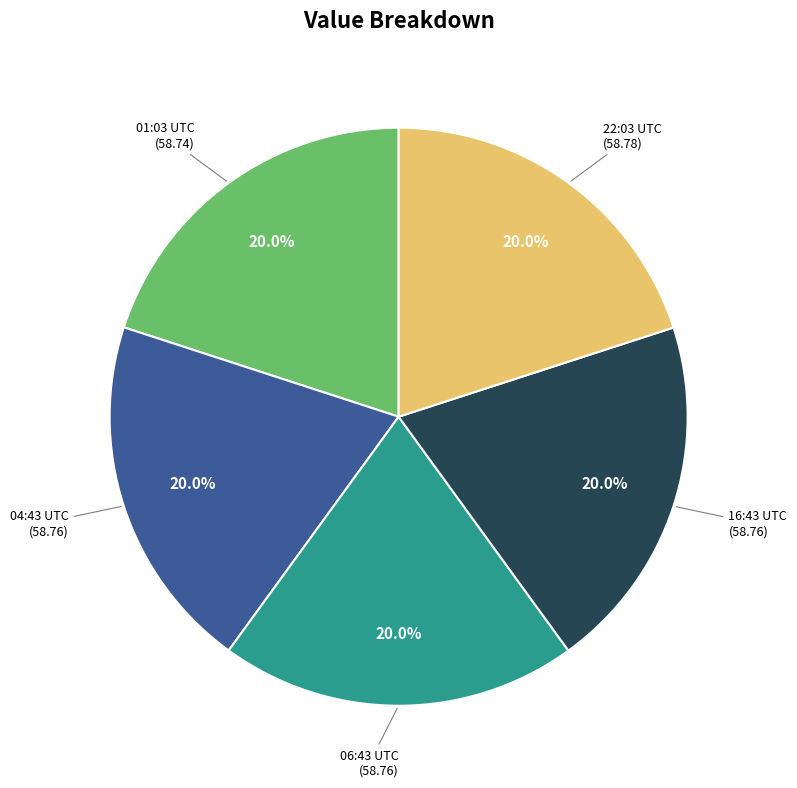

Is there any slice that represents more than half of the pie?

No